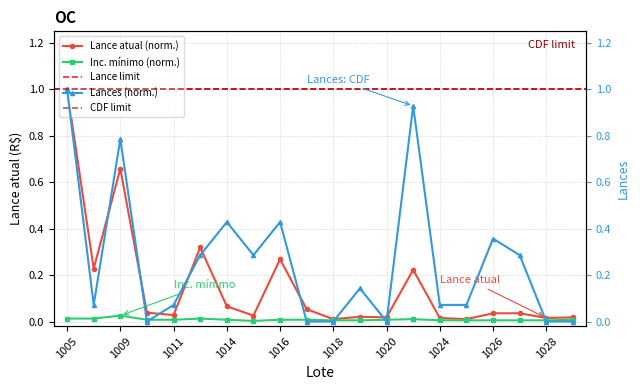

Where do Inc. mínimo and Lances first cross each other?

1009 and 1010